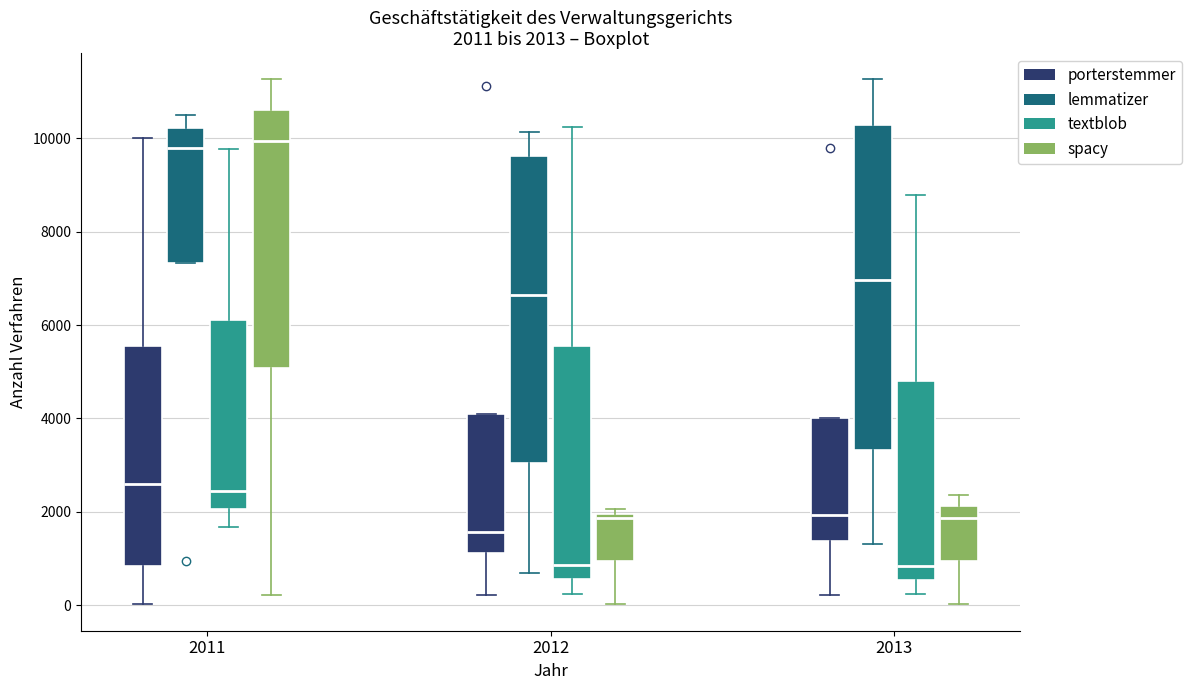

Comparing the boxes themselves (not the whiskers), which one is the tallest?

2013 (lemmatizer)